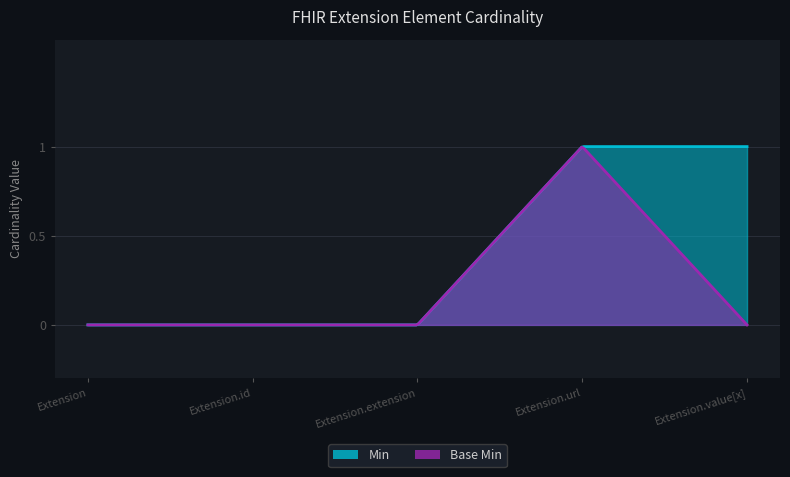

Reading right to left, list all the values displayed in this chart.

Min: 1	1	0	0	0
Base Min: 0	1	0	0	0